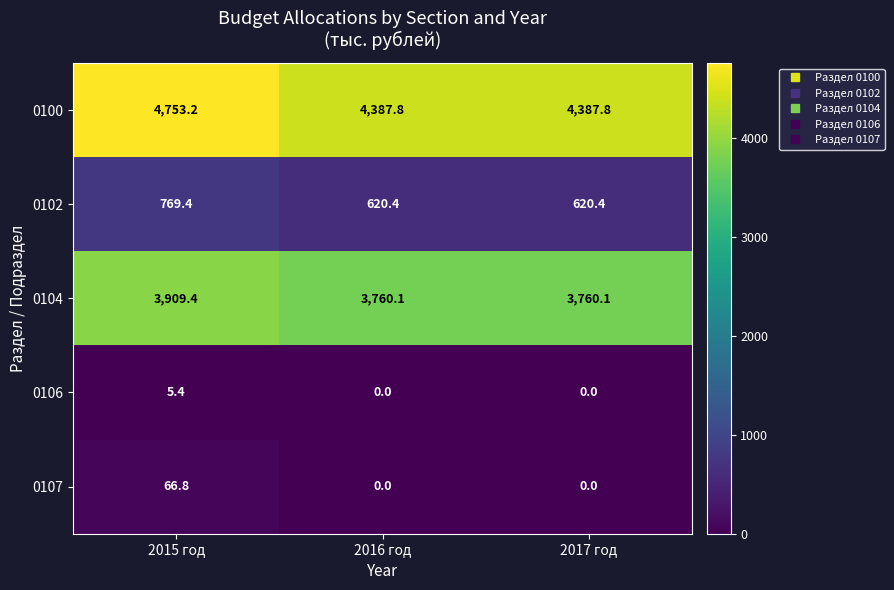

Between 2015 год and 2017 год, which series saw the biggest shift?

0100